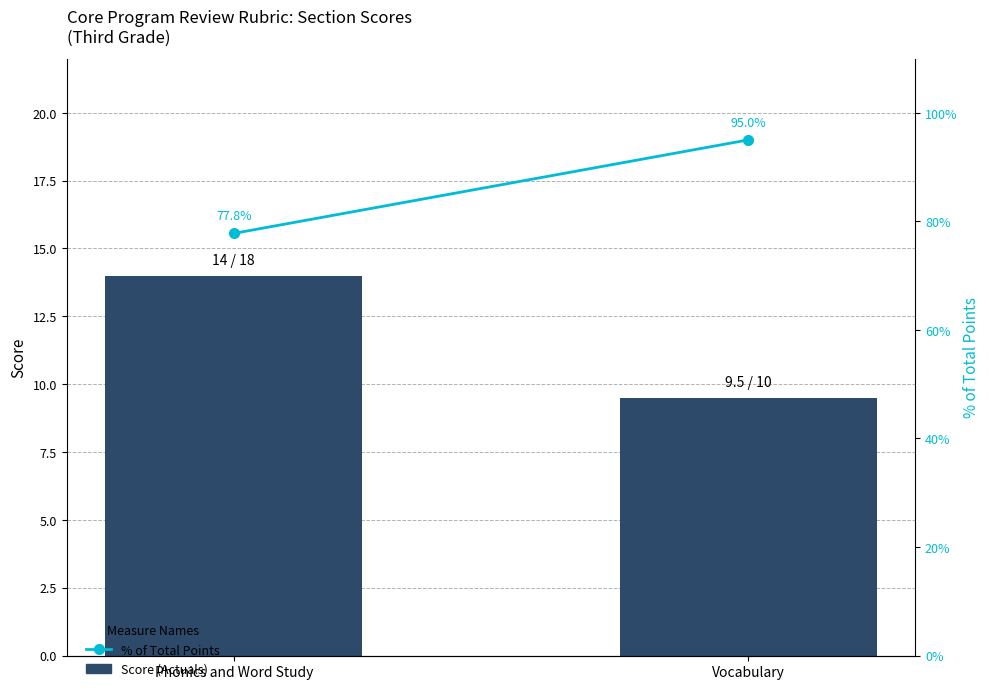

What are all the series names shown in the legend?

Score, % of Total Points